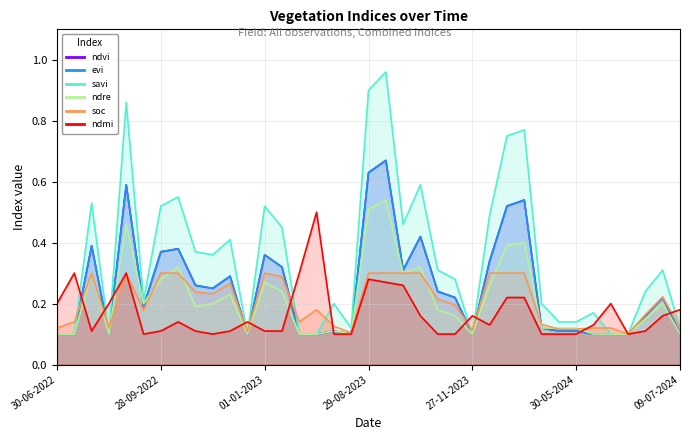

What is the average value of the savi series?

0.3